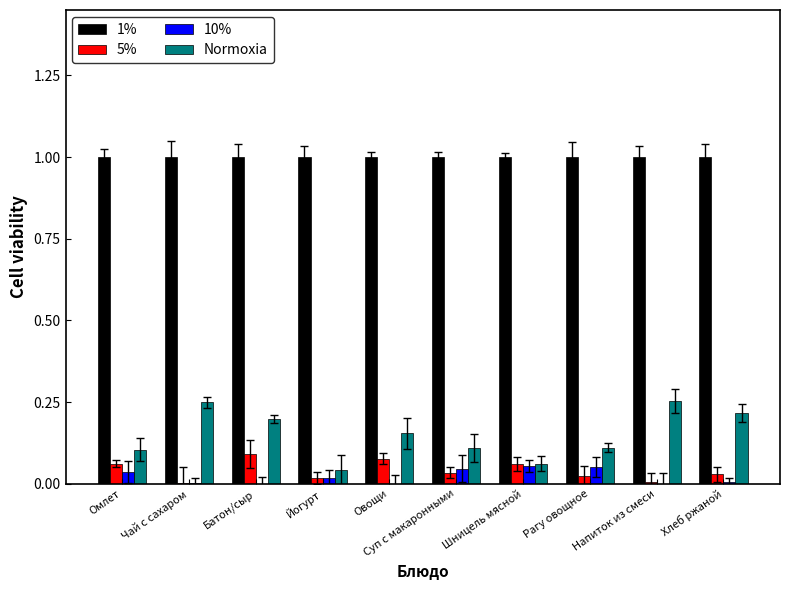

The 1% series shows 1.0 at Хлеб ржаной. True or false?

True